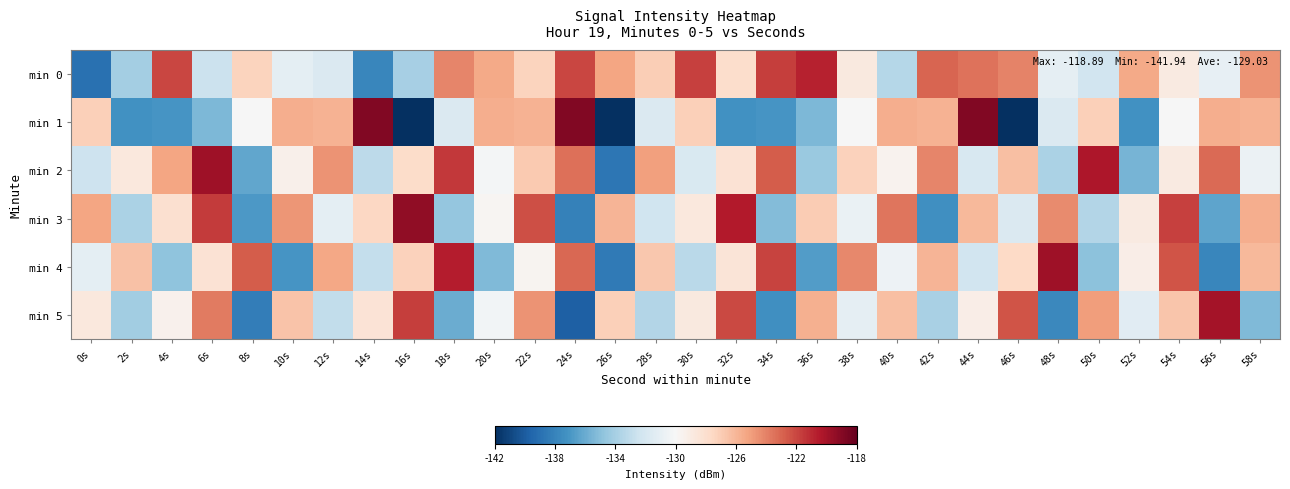

At which category is the sum across all series the highest?

22s